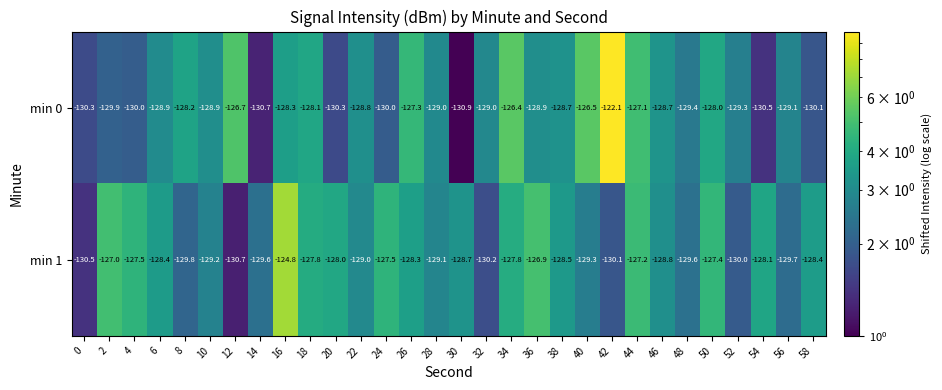

What is the sum of all min 1 values?

-3857.9